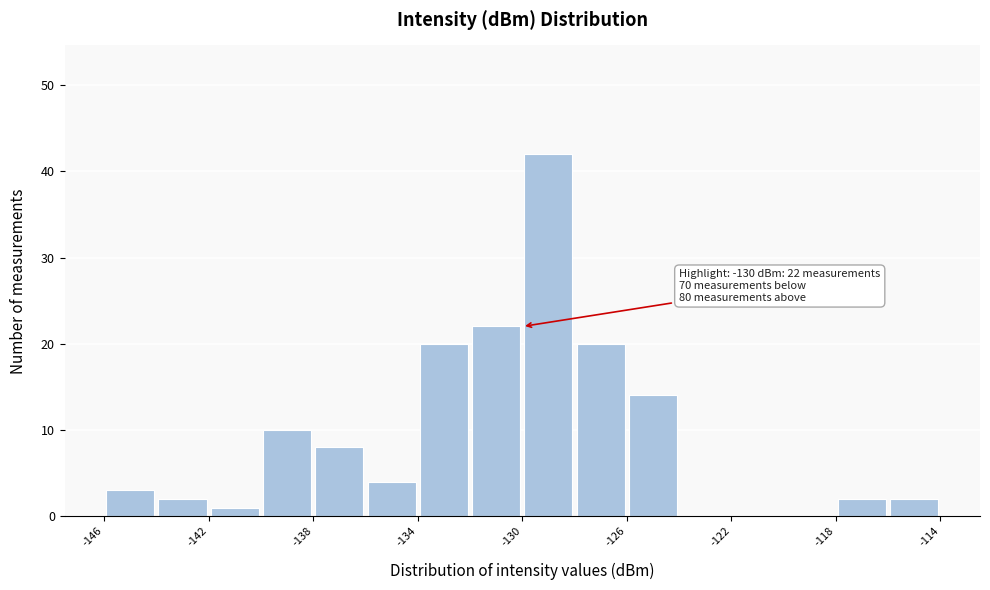

Which range on the x-axis has the tallest bar?

-130 to -128